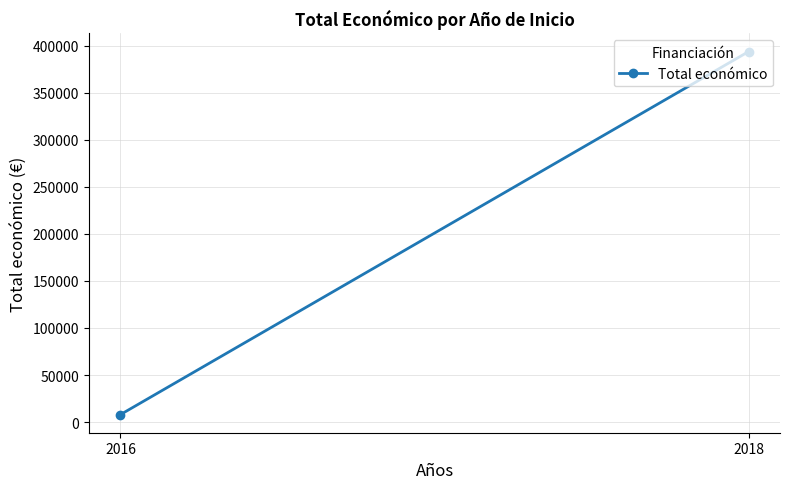

How many values are between 7980 and 393543?

2